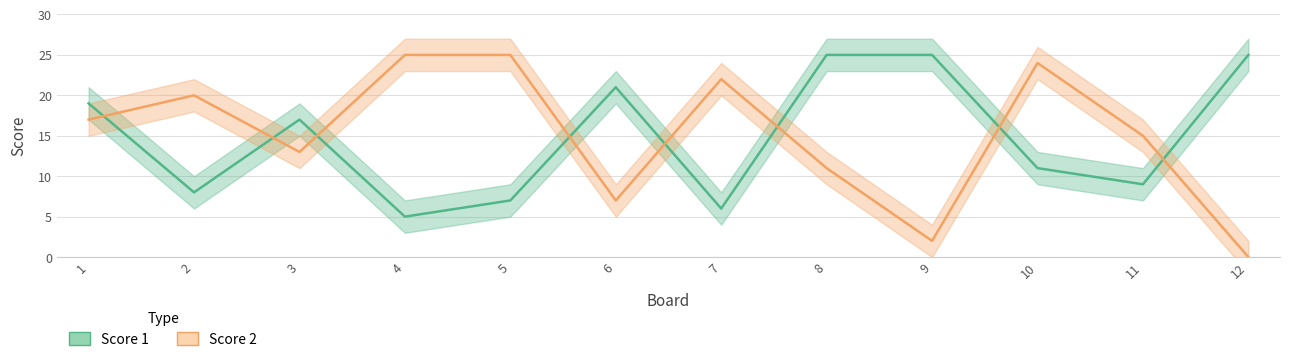

Where does the Score 2 series first go above 17?

2